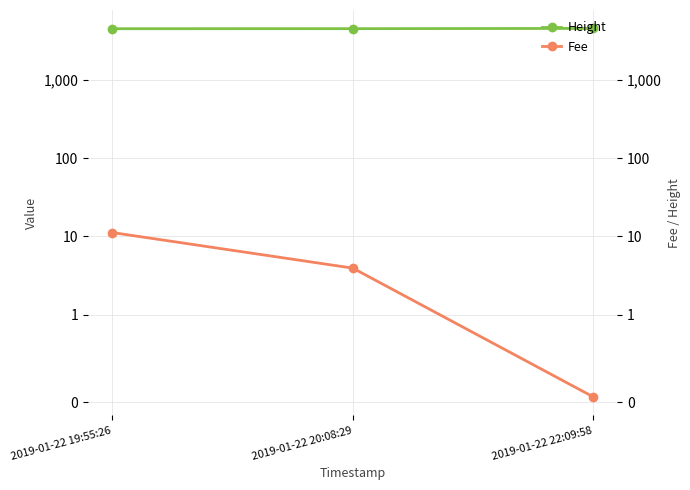

At which category is the sum across all series the highest?

2019-01-22 22:09:58